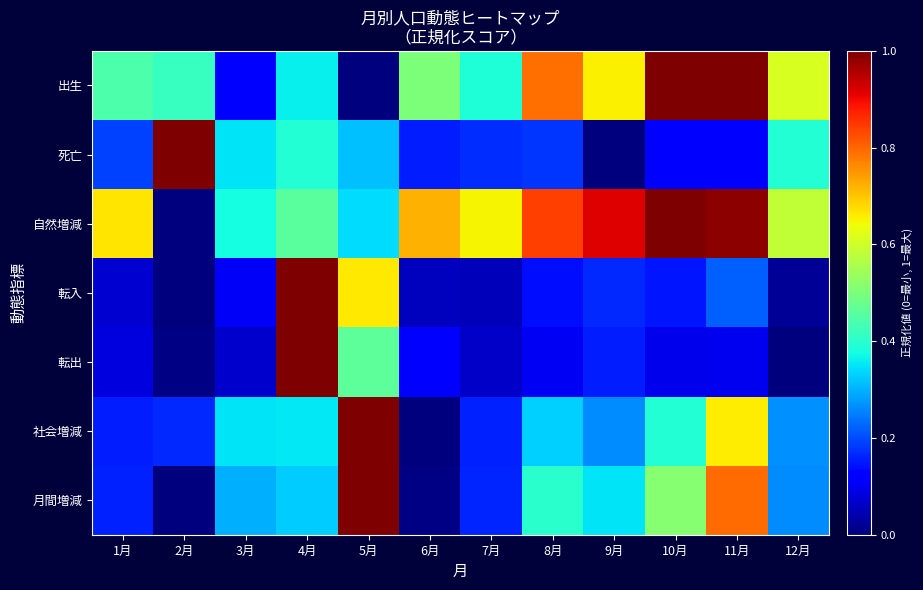

At 11月, list the series in order from smallest to largest.

転出, 死亡, 転入, 社会増減, 月間増減, 自然増減, 出生